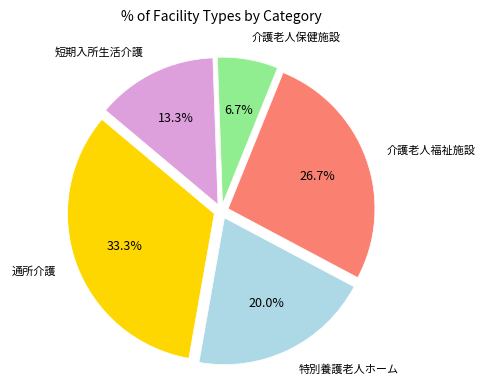

Does any single category account for the majority?

No